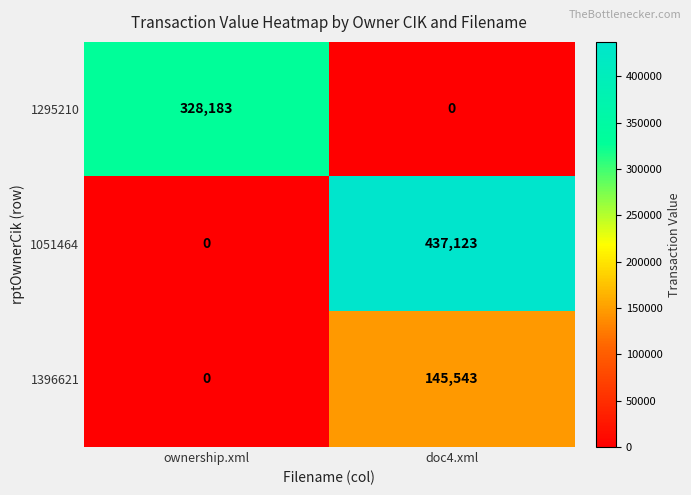

At how many categories does at least one series exceed 66558?

2